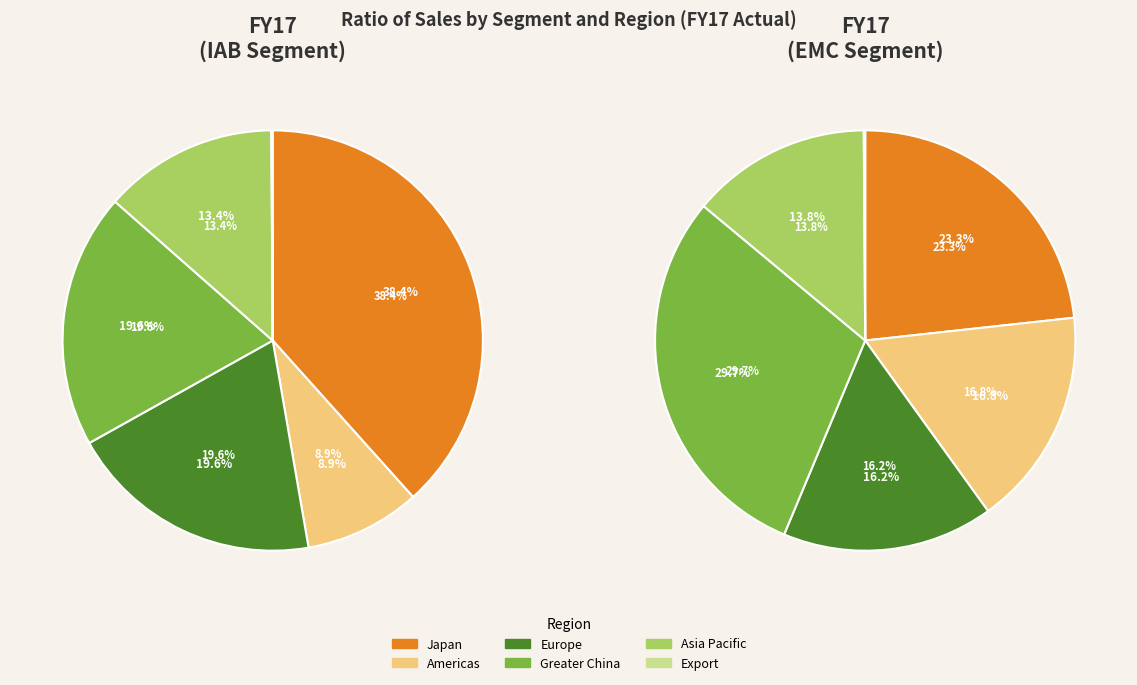

Which series changed the most between Europe and Export?

IAB (Control Equipment)